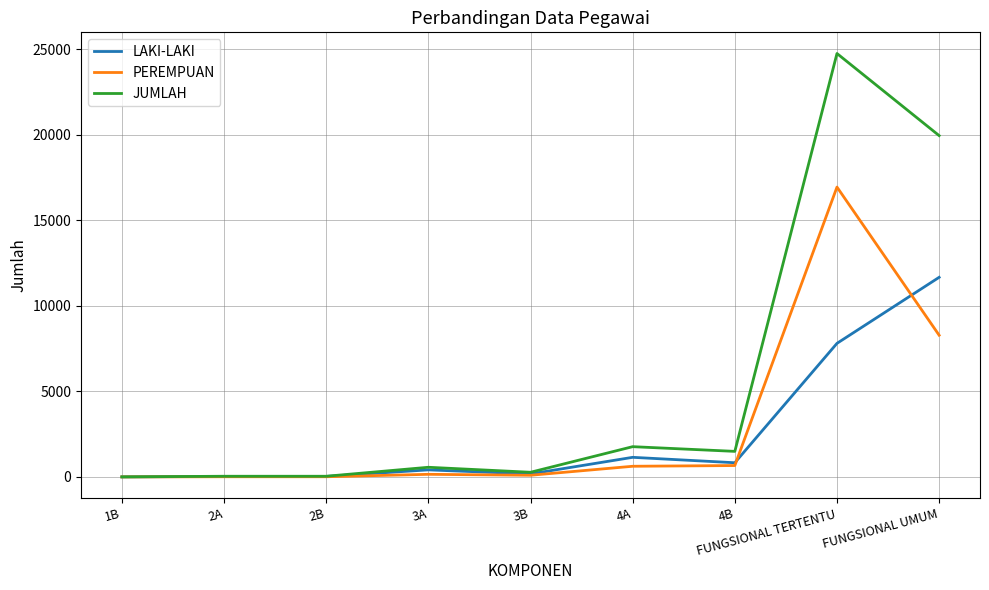

The PEREMPUAN series shows 16951 at FUNGSIONAL TERTENTU. True or false?

True